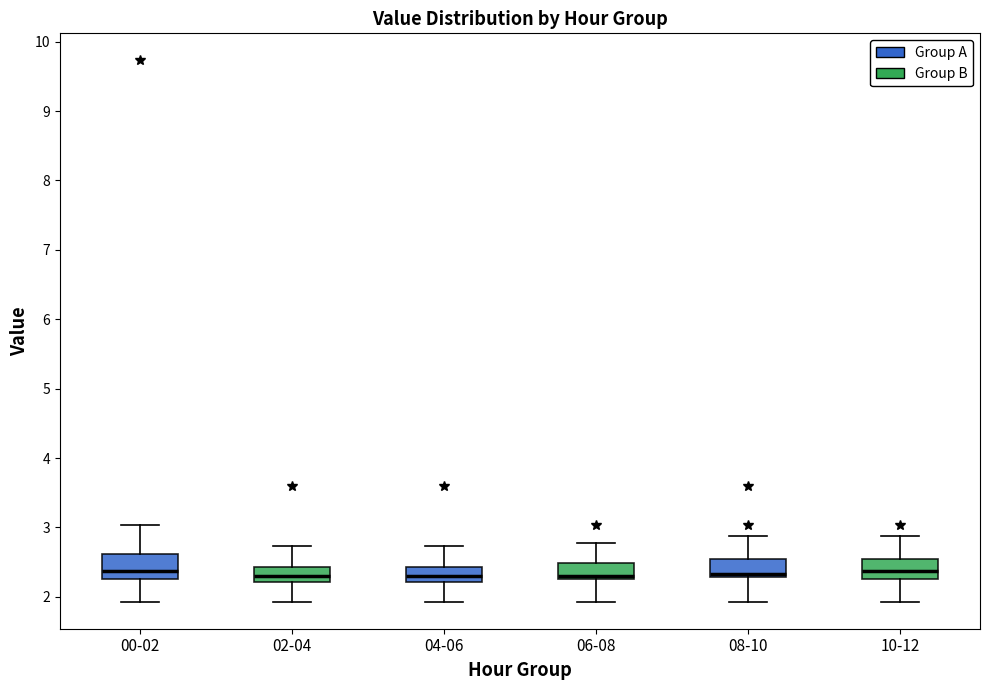

Reading left to right, transcribe this box plot: for each box, give where its median line is, the range the box spans, and where its two whiskers end, as read against the y-axis. The values are not printed on the chart, so give them approximately, as read against the axis.

00-02: median 2.4, box 2.3 to 2.6, whiskers 1.9 to 3.0
02-04: median 2.3, box 2.2 to 2.4, whiskers 1.9 to 2.7
04-06: median 2.3, box 2.2 to 2.4, whiskers 1.9 to 2.7
06-08: median 2.3 (just above the box's lower edge), box 2.3 to 2.5, whiskers 1.9 to 2.8
08-10: median 2.3 (just above the box's lower edge), box 2.3 to 2.6, whiskers 1.9 to 2.9
10-12: median 2.4, box 2.3 to 2.6, whiskers 1.9 to 2.9